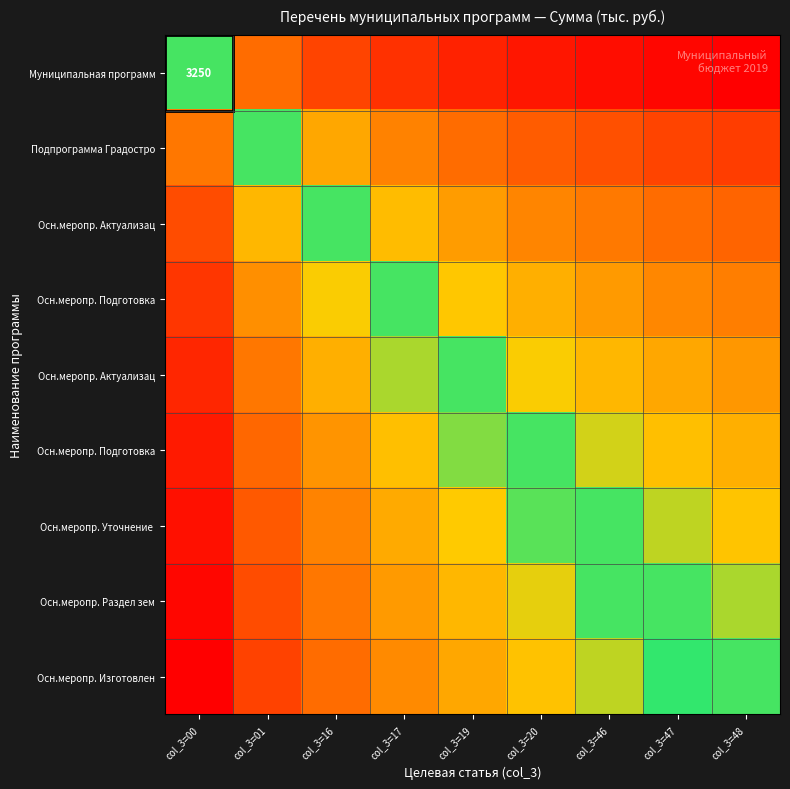

At which category does the chart reach its peak across all series?

col_3=00